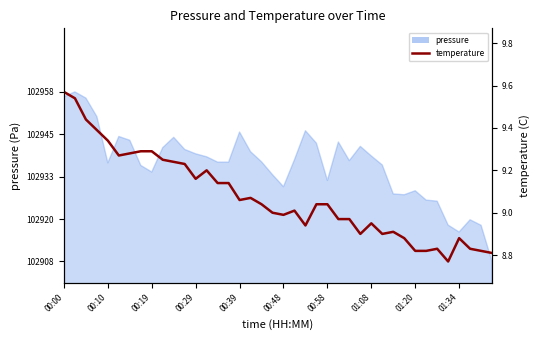

How many points are lower than both their immediate neighbors (excluding endpoints)?

8